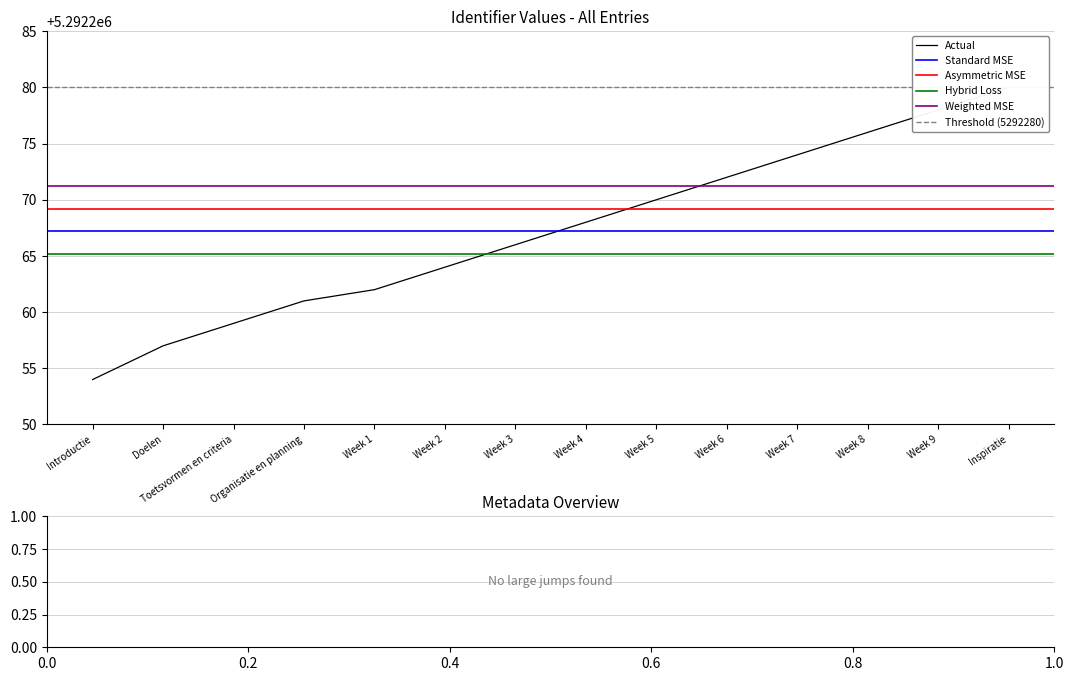

What is the change in value from Week 7 to Week 9?

+4